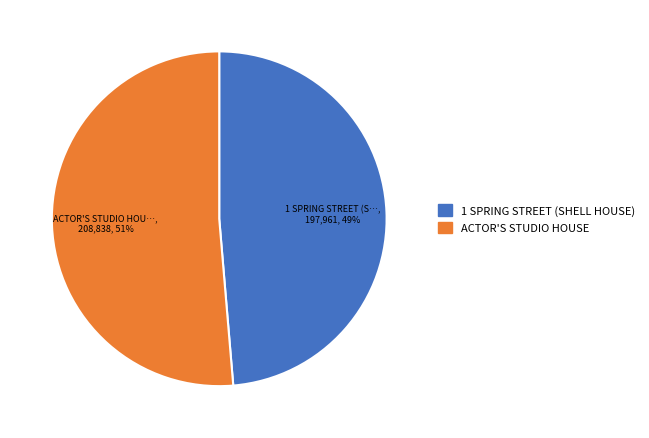

The 1 SPRING STREET (SHELL HOUSE) slice represents 62% of the pie. True or false?

False